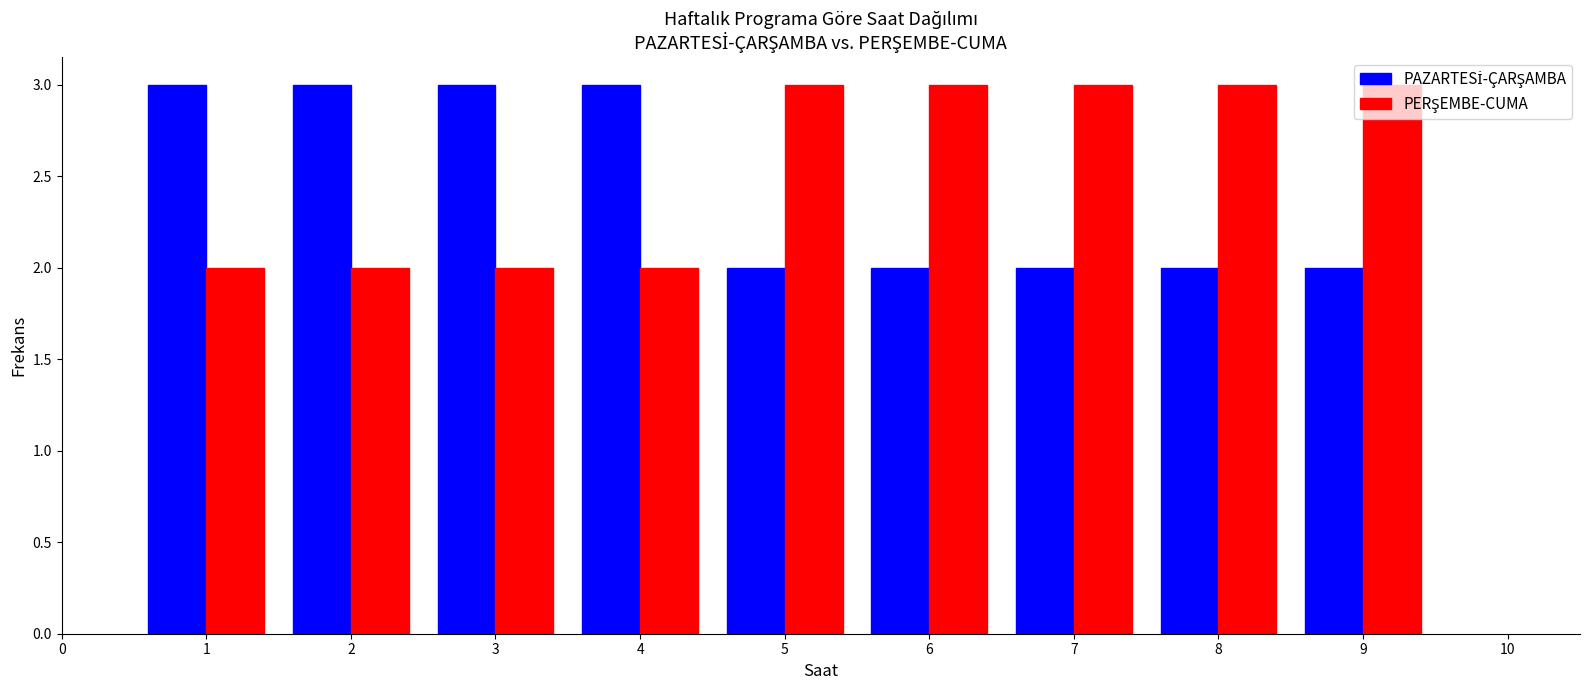

Reading left to right, transcribe this chart: for each range on the x-axis, give the height of each series' bar. The values are not printed on the chart, so give them approximately, as read against the axis.

0.5 to 1.5: PAZARTESİ-ÇARŞAMBA=3	PERŞEMBE-CUMA=2
1.5 to 2.5: PAZARTESİ-ÇARŞAMBA=3	PERŞEMBE-CUMA=2
2.5 to 3.5: PAZARTESİ-ÇARŞAMBA=3	PERŞEMBE-CUMA=2
3.5 to 4.5: PAZARTESİ-ÇARŞAMBA=3	PERŞEMBE-CUMA=2
4.5 to 5.5: PAZARTESİ-ÇARŞAMBA=2	PERŞEMBE-CUMA=3
5.5 to 6.5: PAZARTESİ-ÇARŞAMBA=2	PERŞEMBE-CUMA=3
6.5 to 7.5: PAZARTESİ-ÇARŞAMBA=2	PERŞEMBE-CUMA=3
7.5 to 8.5: PAZARTESİ-ÇARŞAMBA=2	PERŞEMBE-CUMA=3
8.5 to 9.5: PAZARTESİ-ÇARŞAMBA=2	PERŞEMBE-CUMA=3